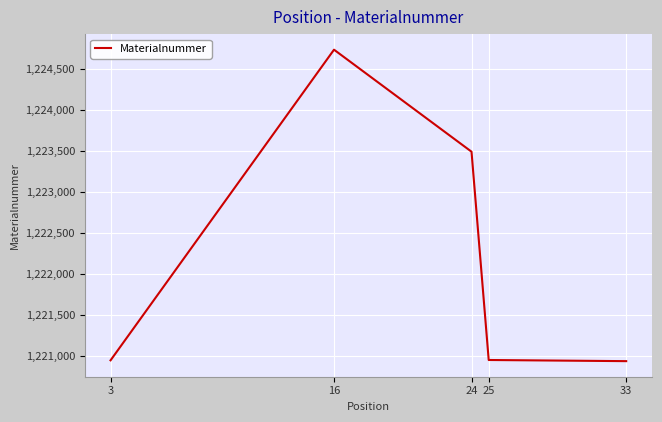

What is the change in value from 16 to 24?

-1241